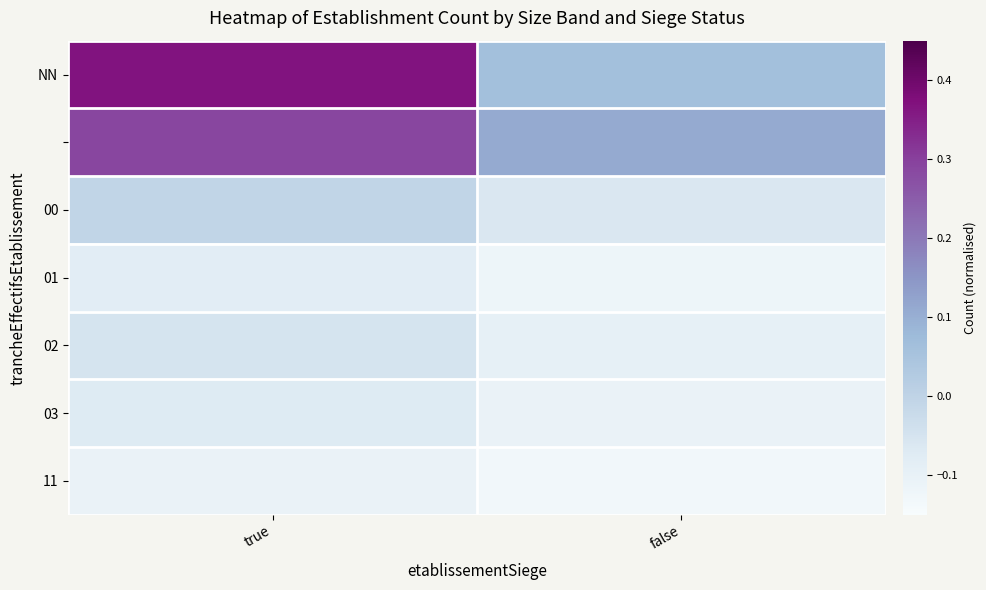

What is the difference between the highest and lowest values at false?

0.2